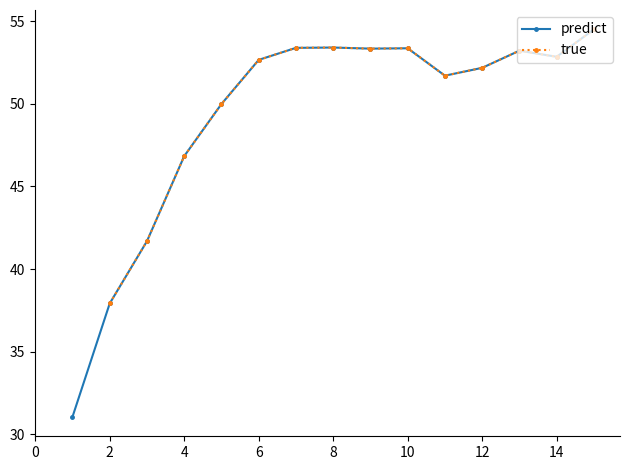

How many points are lower than both their immediate neighbors (excluding endpoints)?

3